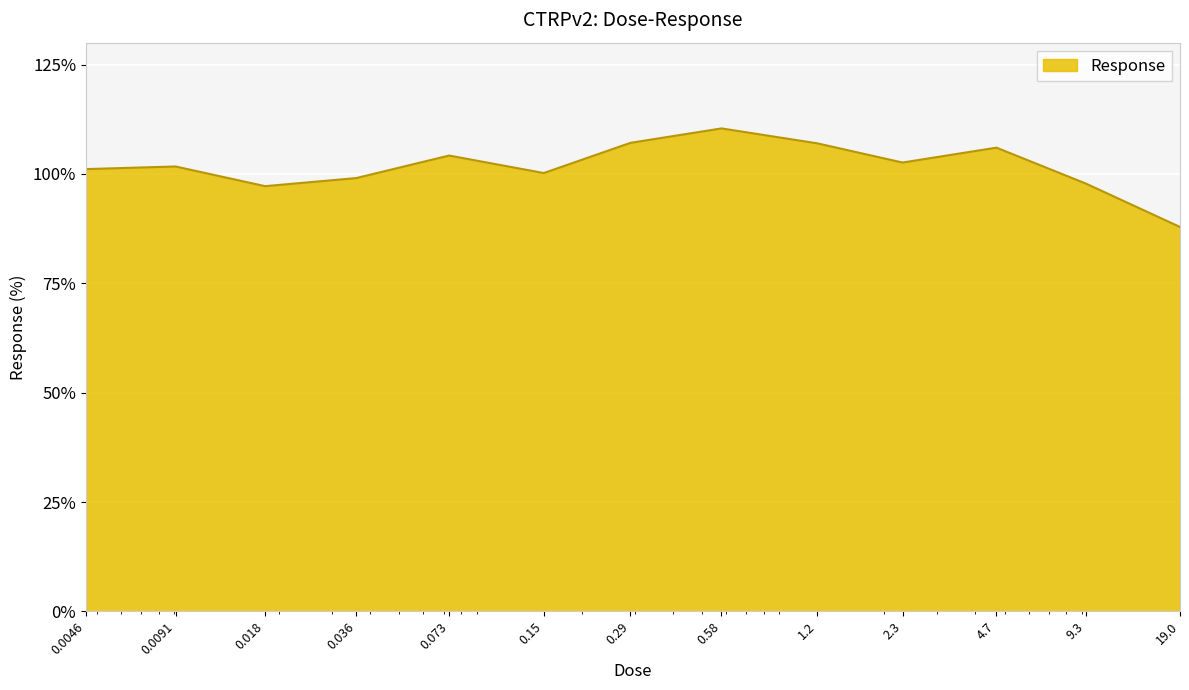

What is the difference between the maximum and minimum values?

22.5